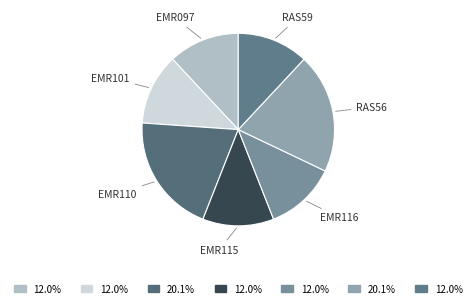

Approximately how many times larger is the value at RAS59 compared to EMR115?

1.0